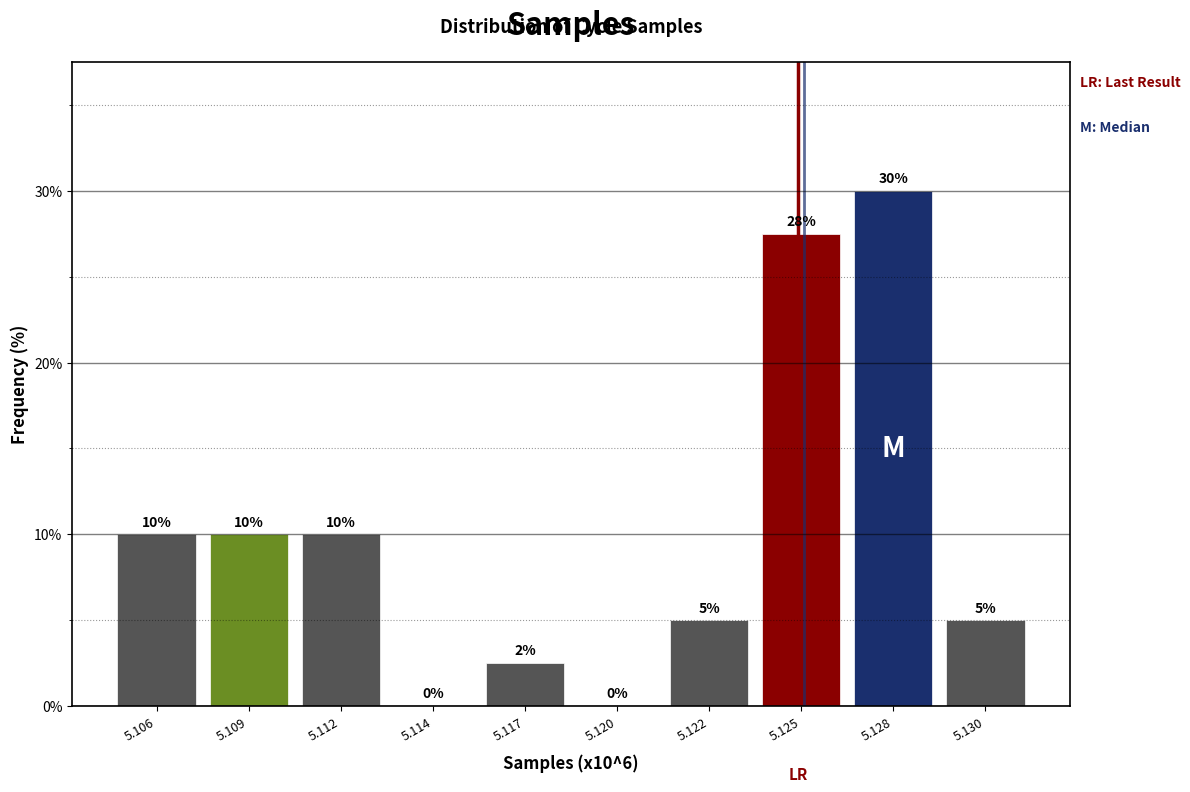

Which label corresponds to the largest value in the chart?

5.128